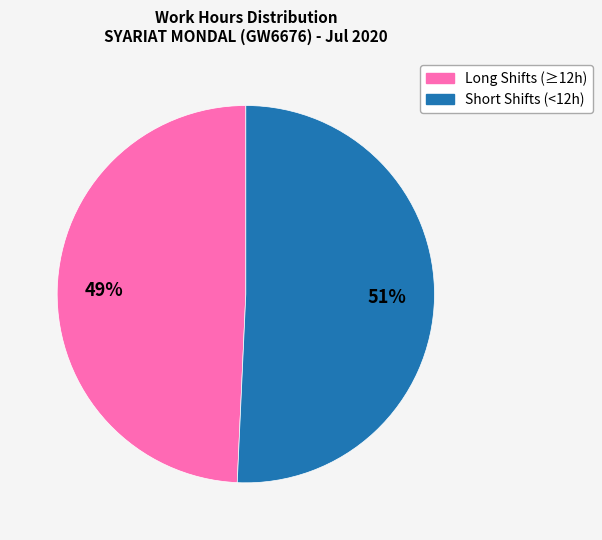

What is the largest slice in the pie chart?

Short Shifts (<12h)